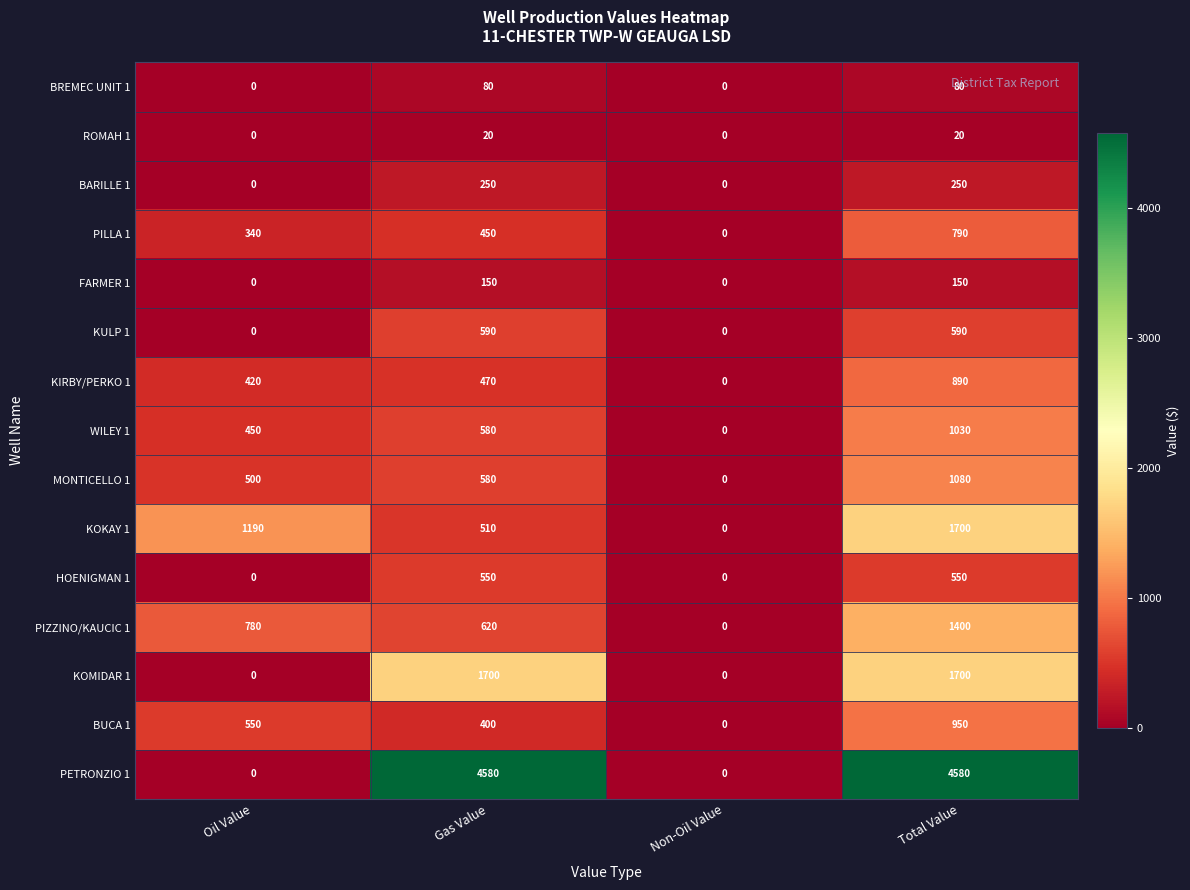

Is it true that KULP 1 equals 590 at Gas Value?

True